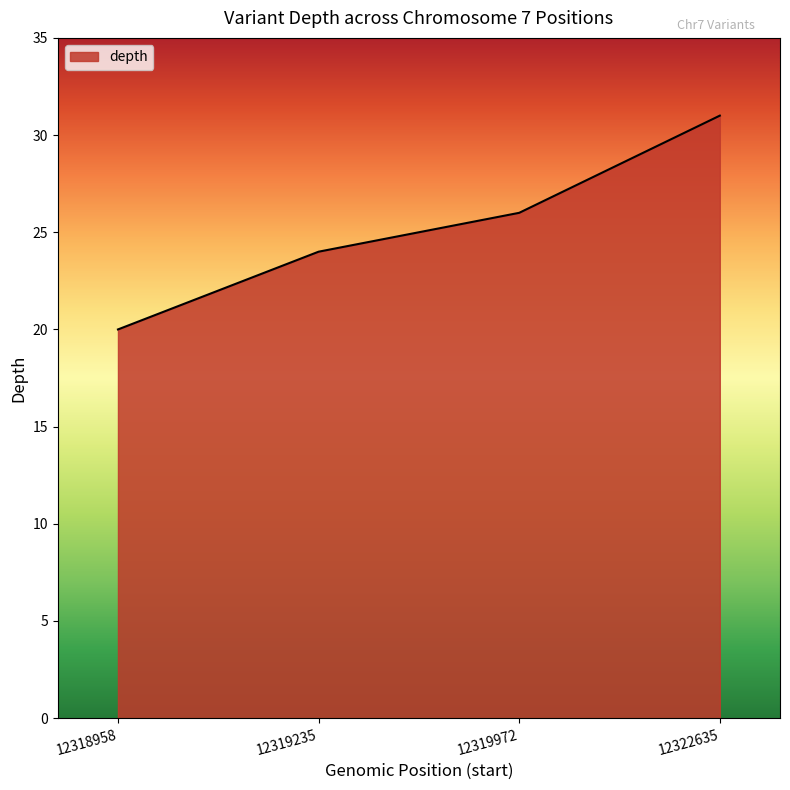

True or false: there are more than 0 points higher than both neighbors.

False